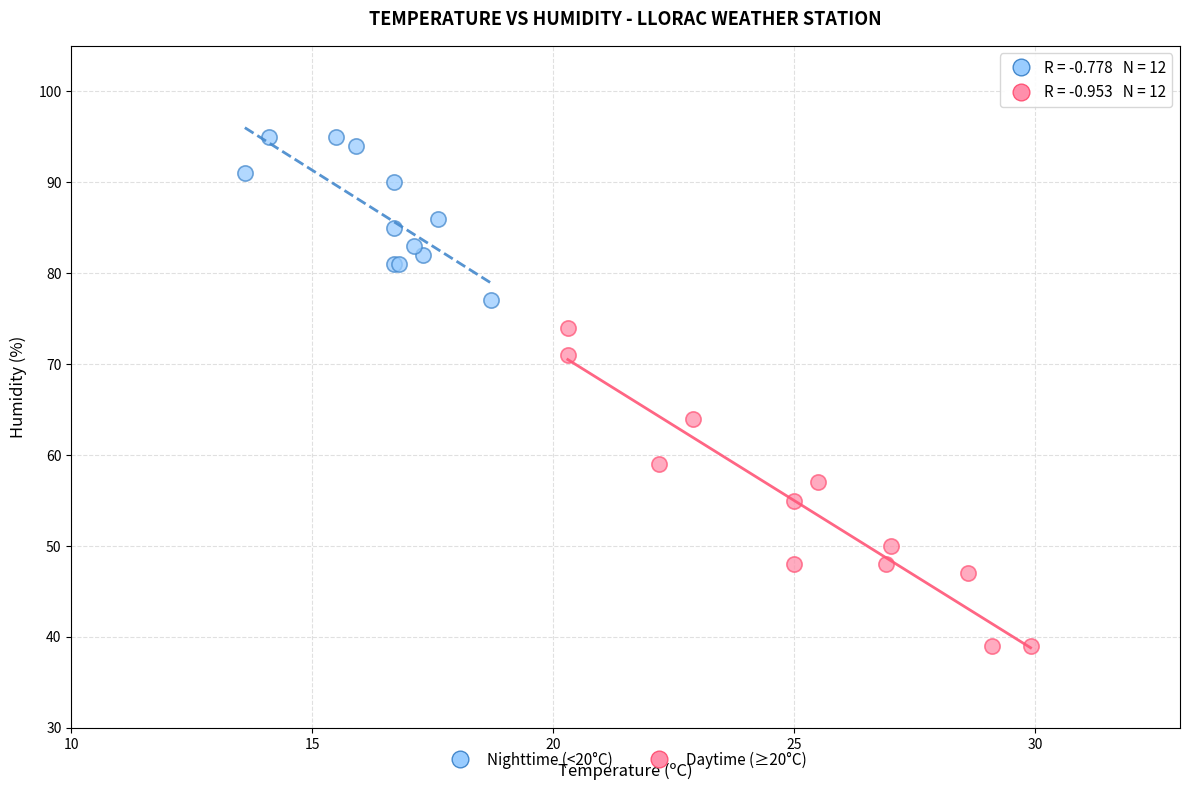

Which series has the widest spread of Y values?

Daytime (≥20°C)